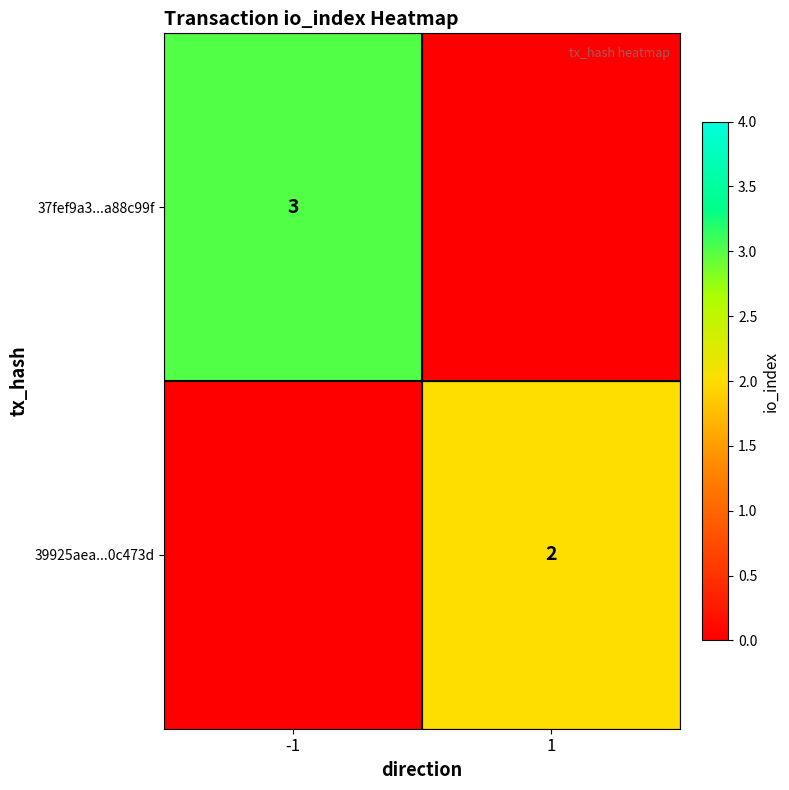

True or false: 37fef9a3...a88c99f has a value of 1 at -1.

False